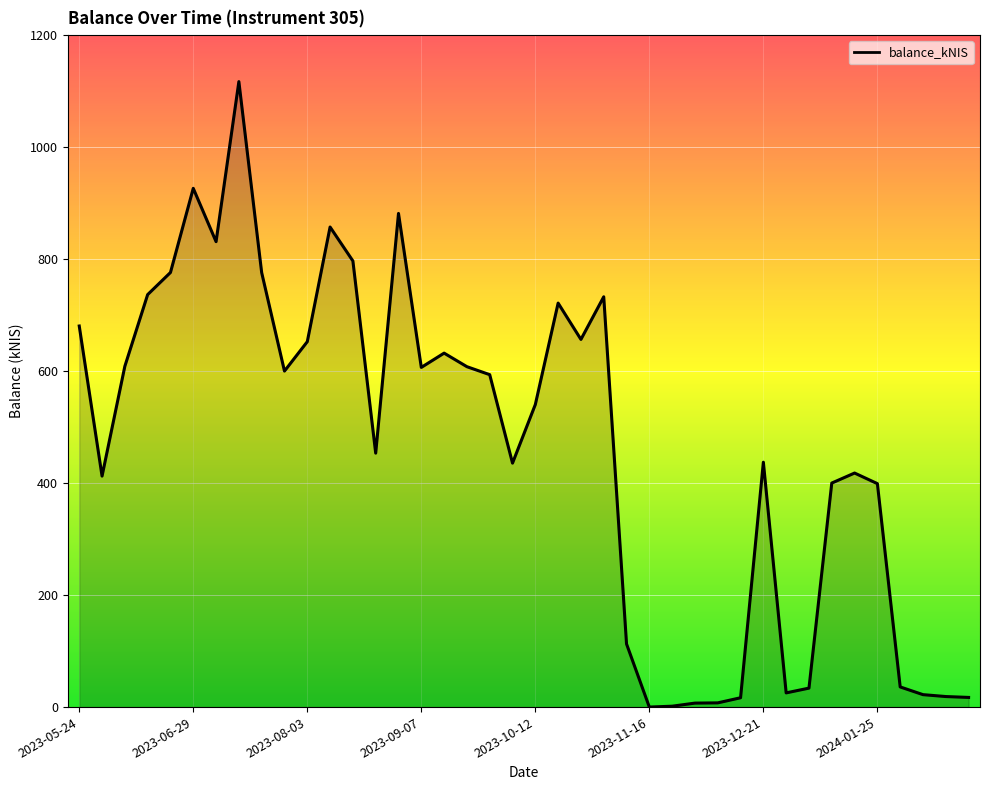

What is the greatest value displayed?

1117.0